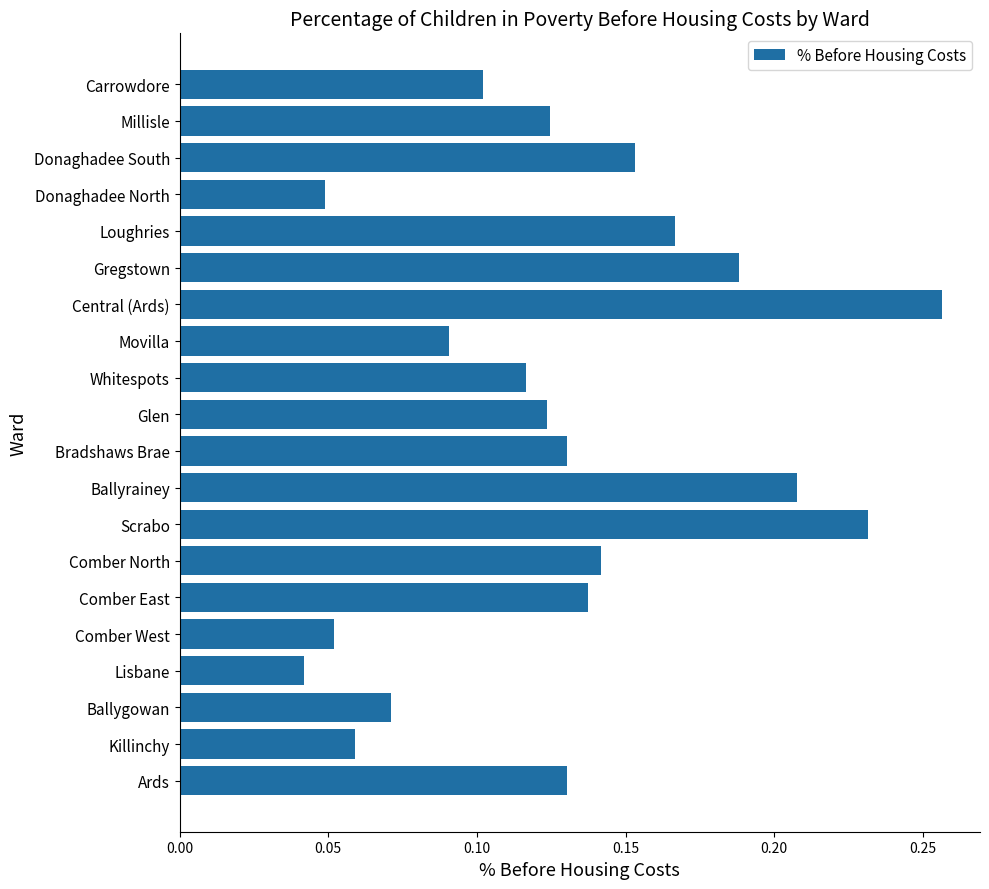

How many values are between 0 and 1?

20